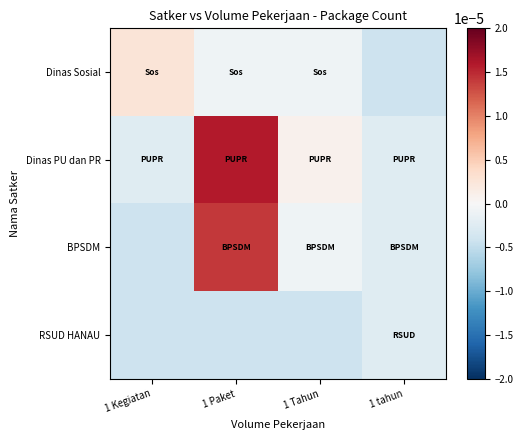

At how many categories does at least one series exceed 0?

3